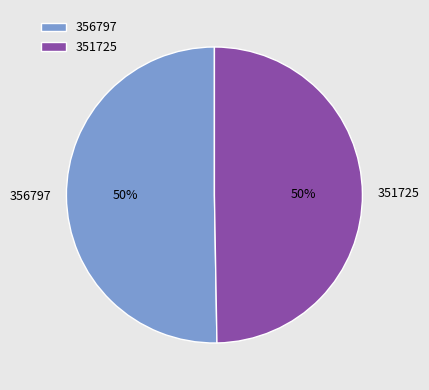

The 356797 slice represents 40% of the pie. True or false?

False